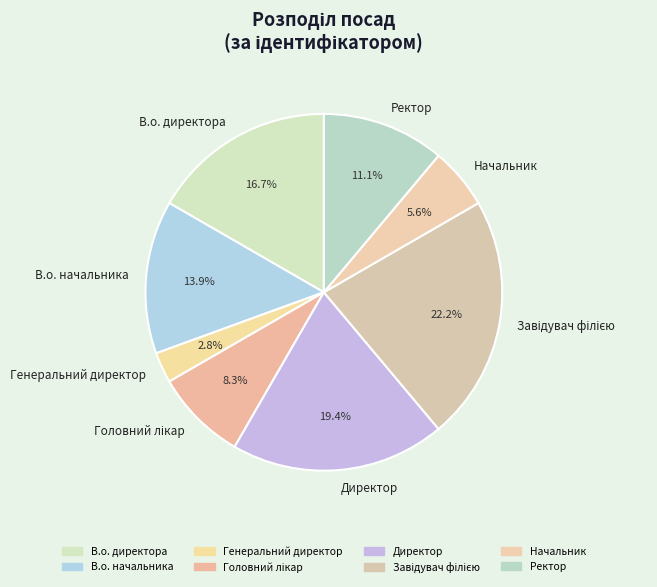

Between Директор and Ректор, which is larger?

Директор